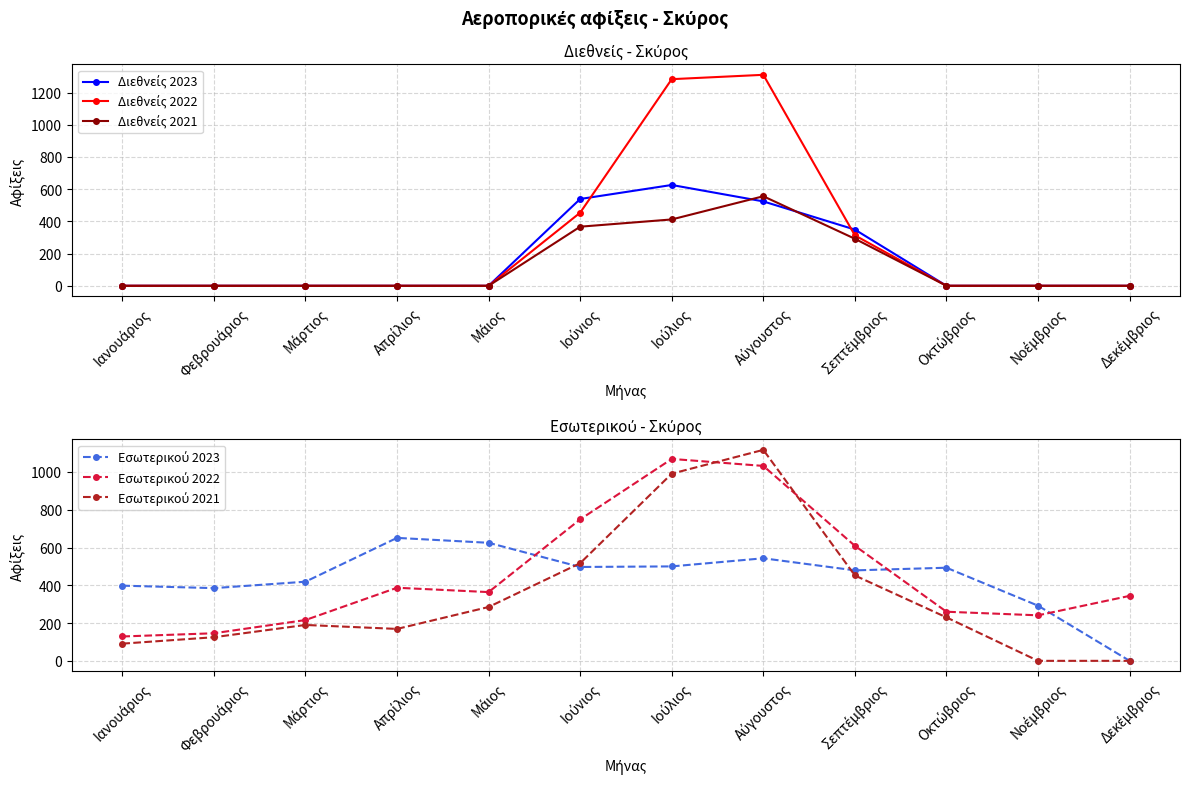

What is the difference between the highest and lowest values at Οκτώβριος?

493